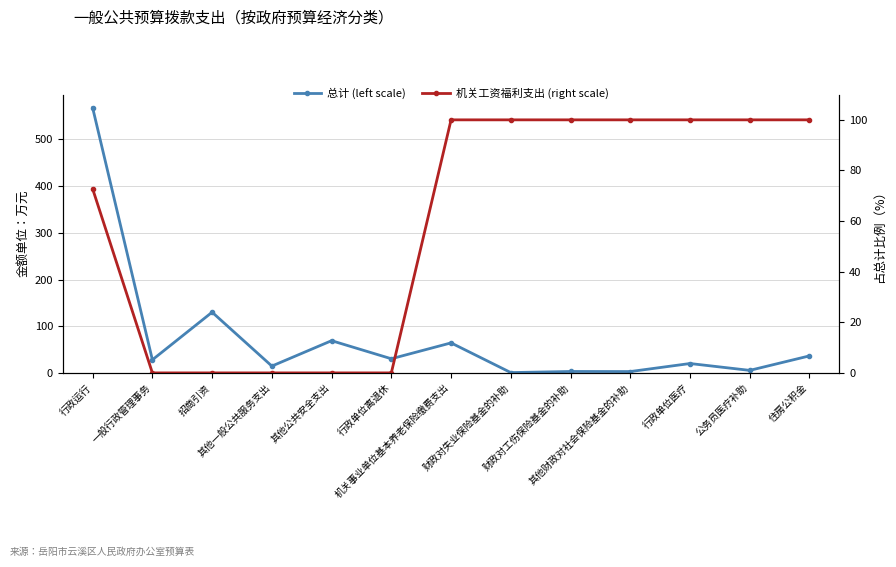

The value of 机关工资福利支出 (right scale) at 财政对失业保险基金的补助 is 32.6. True or false?

False